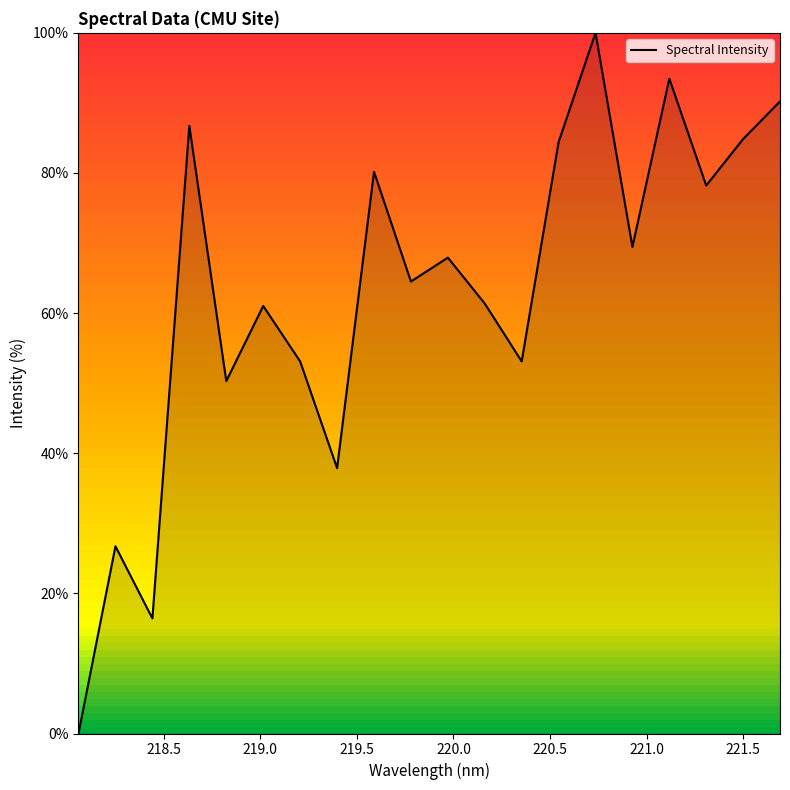

What is the maximum value shown in the chart?

100.0